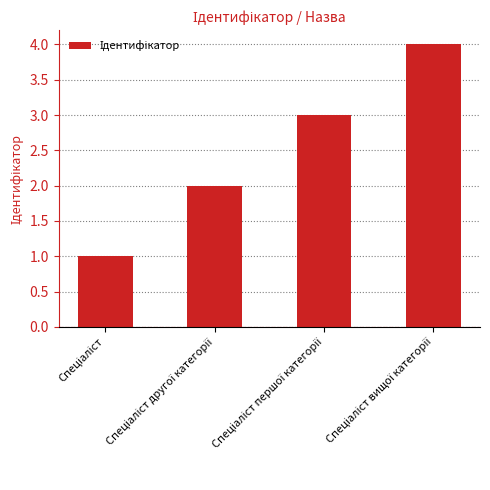

Does the chart contain stacked bars?

No